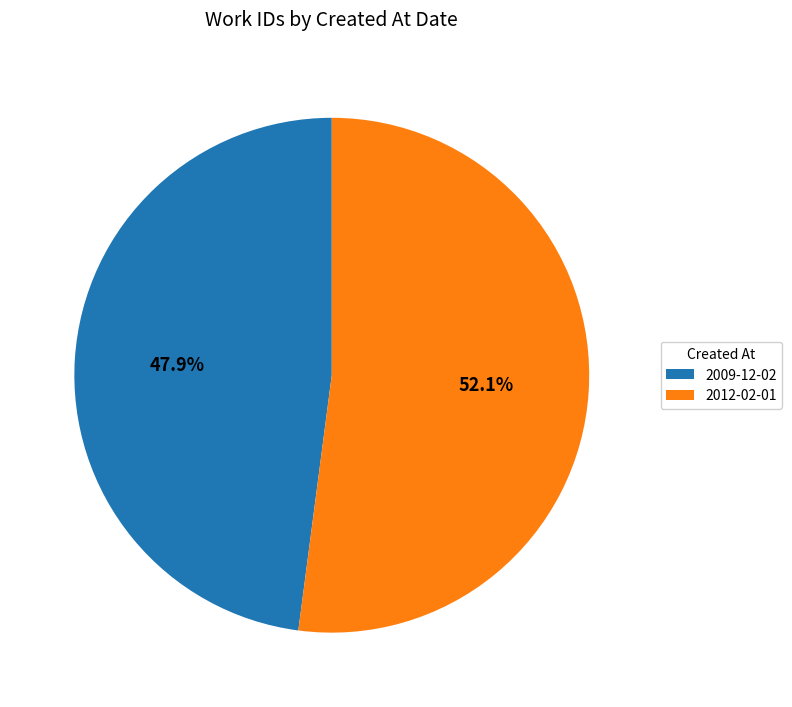

Which category has the biggest portion of the pie?

2012-02-01